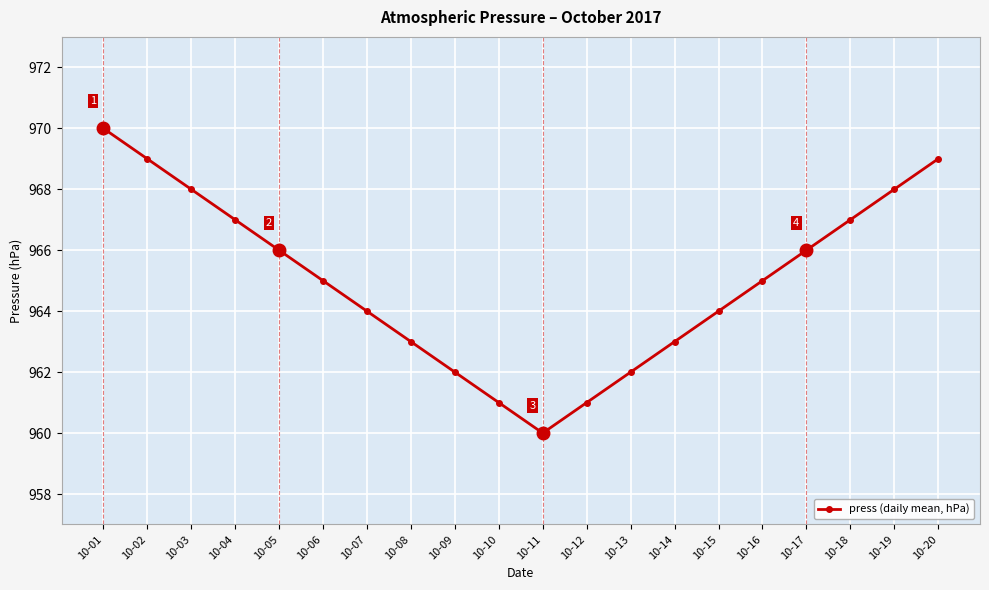

What is the approximate value at 10-07, to the nearest 10?

960